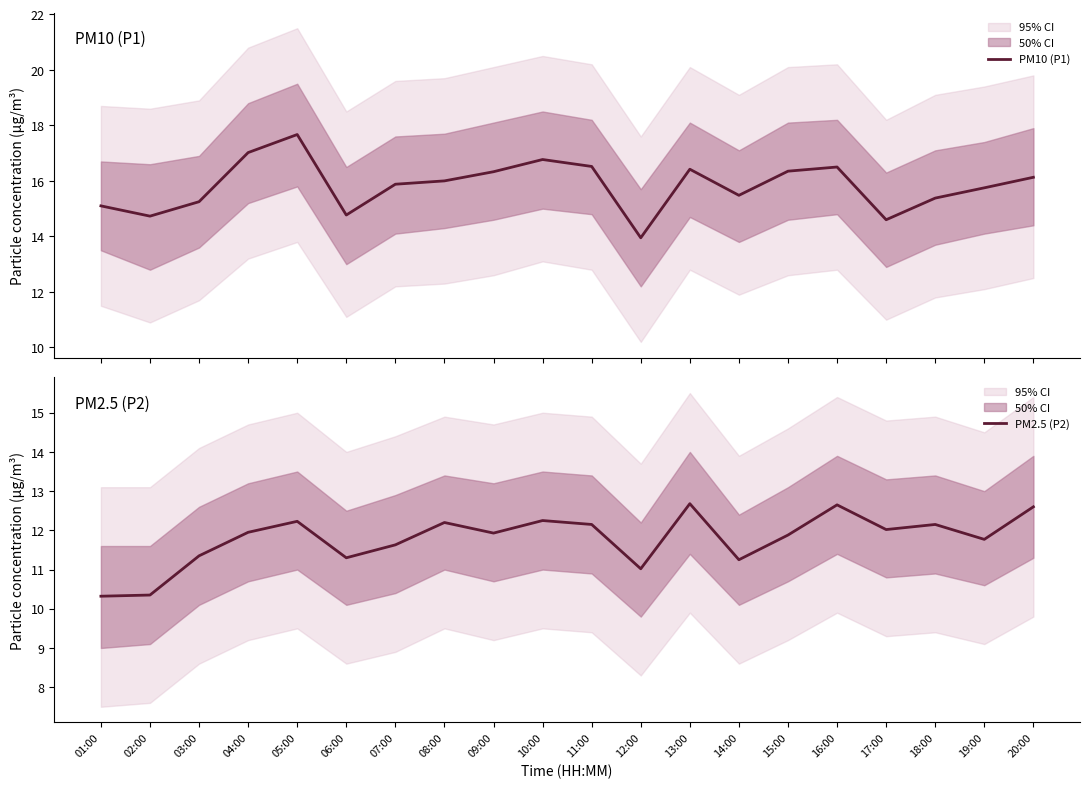

What is the label of the 5th point from the left?

05:00